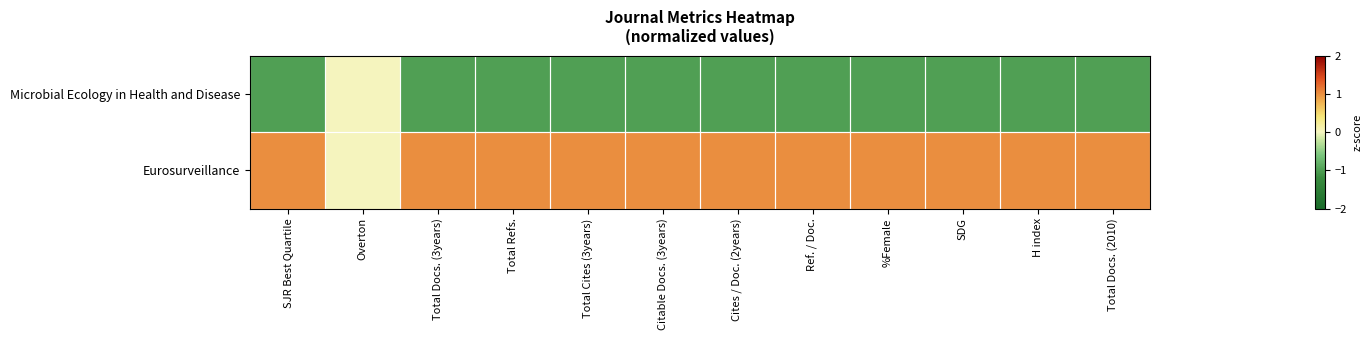

Reading right to left, extract all data points from this chart.

Eurosurveillance: Total Docs. (2010)=1	H index=1	SDG=1	%Female=1	Ref. / Doc.=1	Cites / Doc. (2years)=1	Citable Docs. (3years)=1	Total Cites (3years)=1	Total Refs.=1	Total Docs. (3years)=1	Overton=0	SJR Best Quartile=1
Microbial Ecology in Health and Disease: Total Docs. (2010)=-1	H index=-1	SDG=-1	%Female=-1	Ref. / Doc.=-1	Cites / Doc. (2years)=-1	Citable Docs. (3years)=-1	Total Cites (3years)=-1	Total Refs.=-1	Total Docs. (3years)=-1	Overton=0	SJR Best Quartile=-1